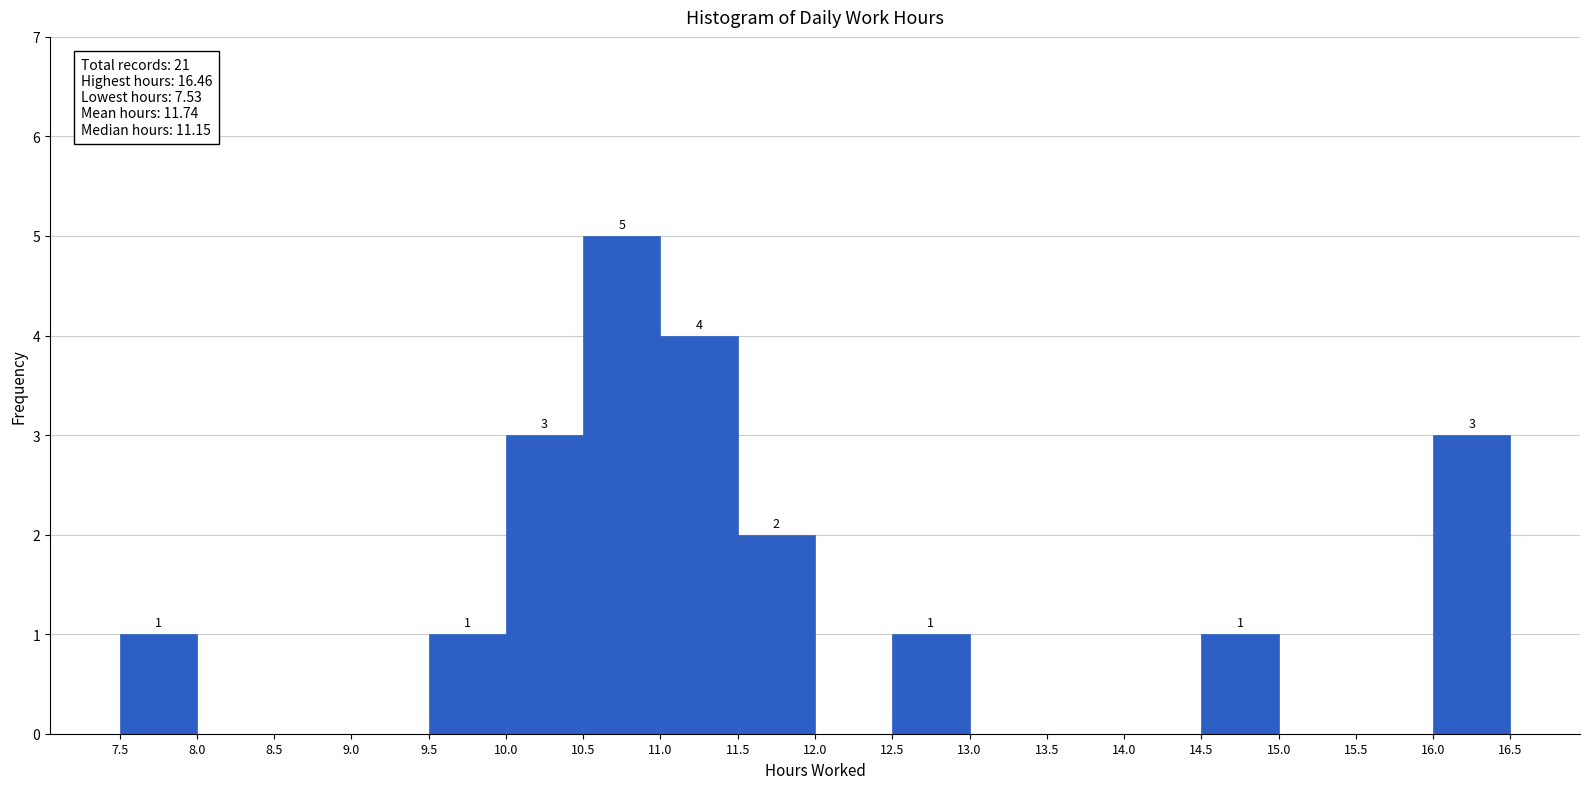

Over which range of the x-axis is the bar tallest?

10.5 to 11.0